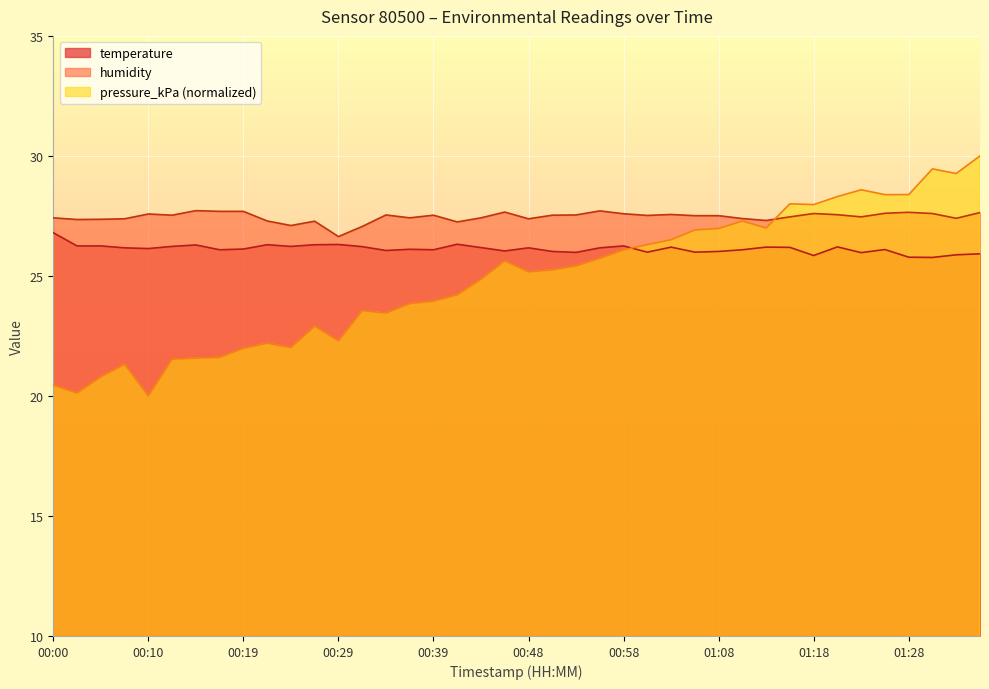

Which series has the largest total across all categories?

humidity